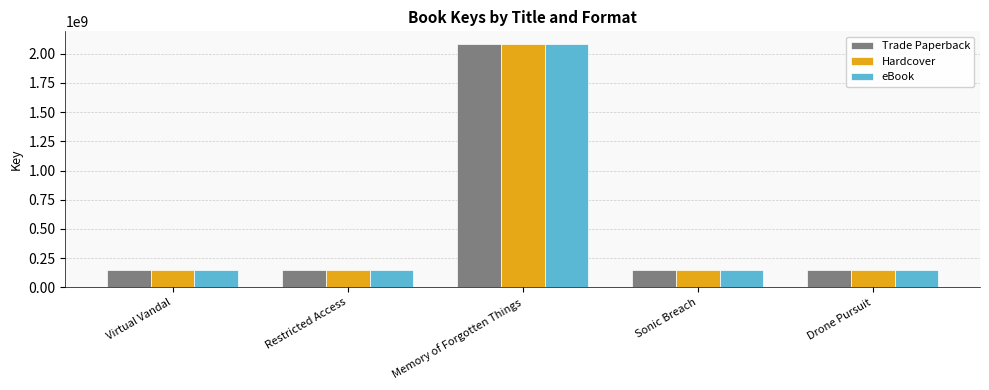

What is the highest value of the Hardcover series?

2086579631